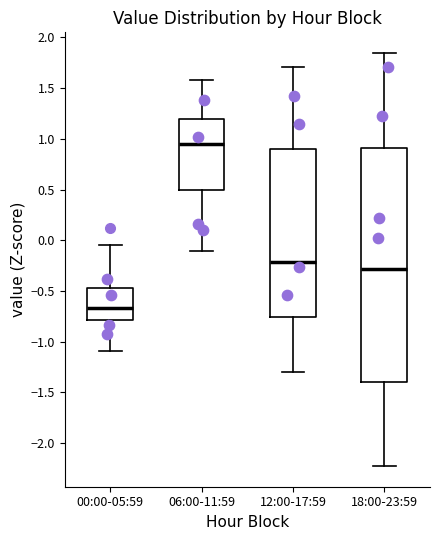

Which box is the tallest, from its lower edge to its upper edge?

18:00-23:59